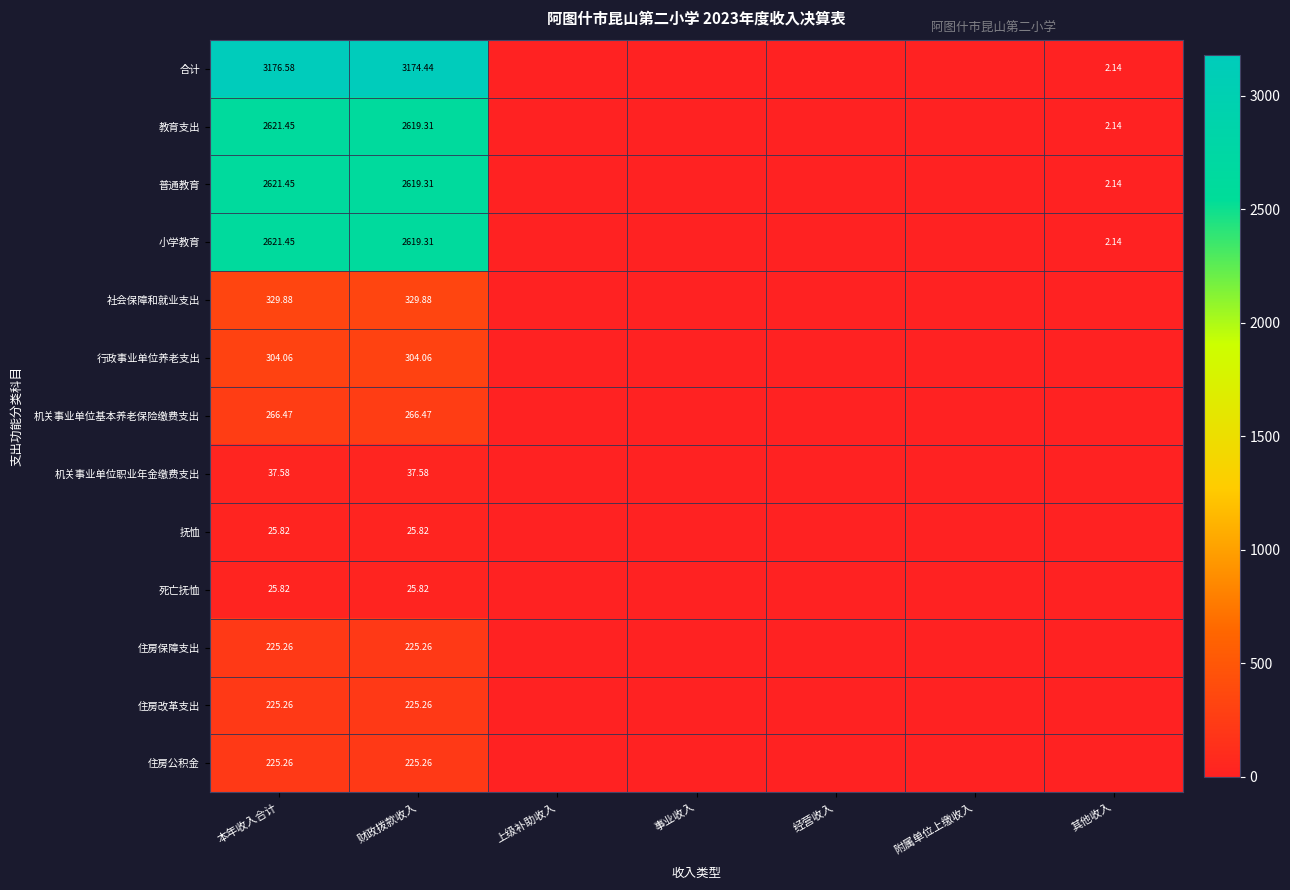

How many series are shown in this chart?

13